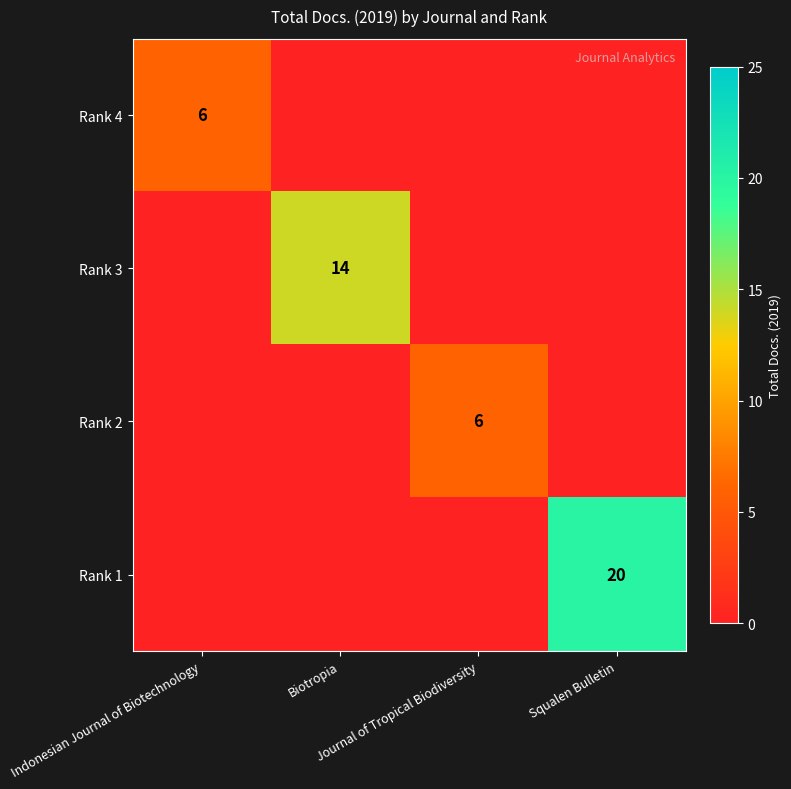

What is the difference between the Rank 2 values at Biotropia and Journal of Tropical Biodiversity?

6